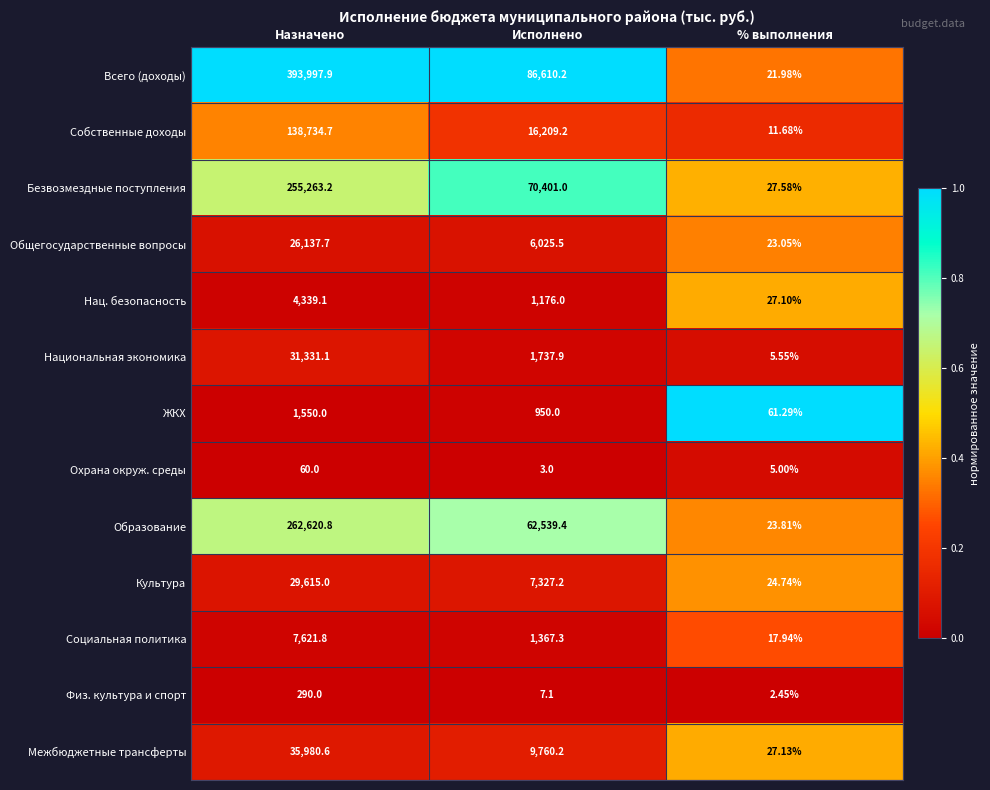

Is the value of Образование at Исполнено greater than the value of Межбюджетные трансферты at Назначено?

Yes